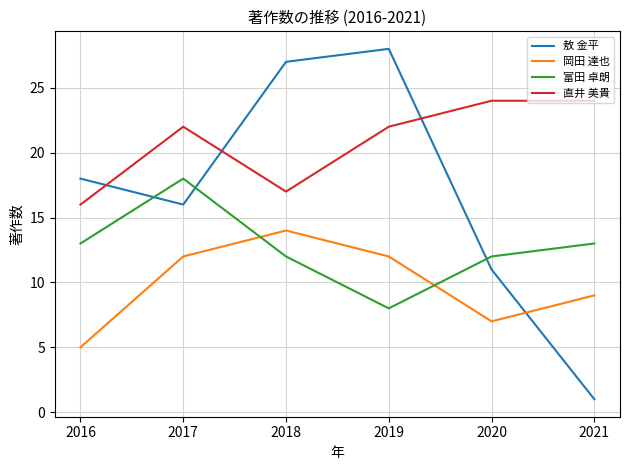

Which series has the largest total across all categories?

直井 美貴